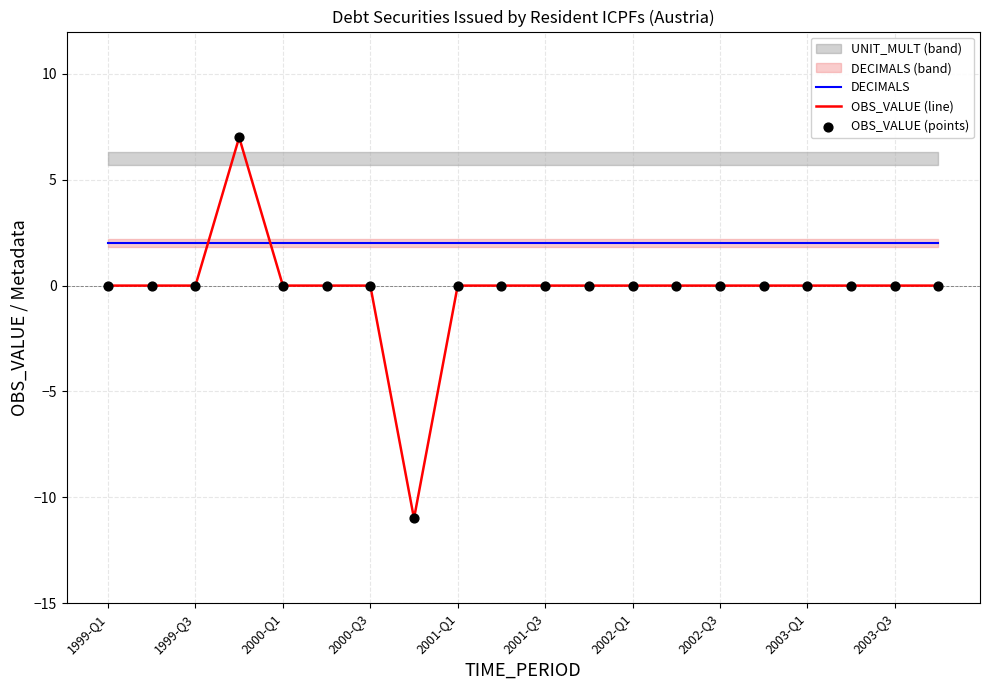

What is the total value across all series at 15?

2